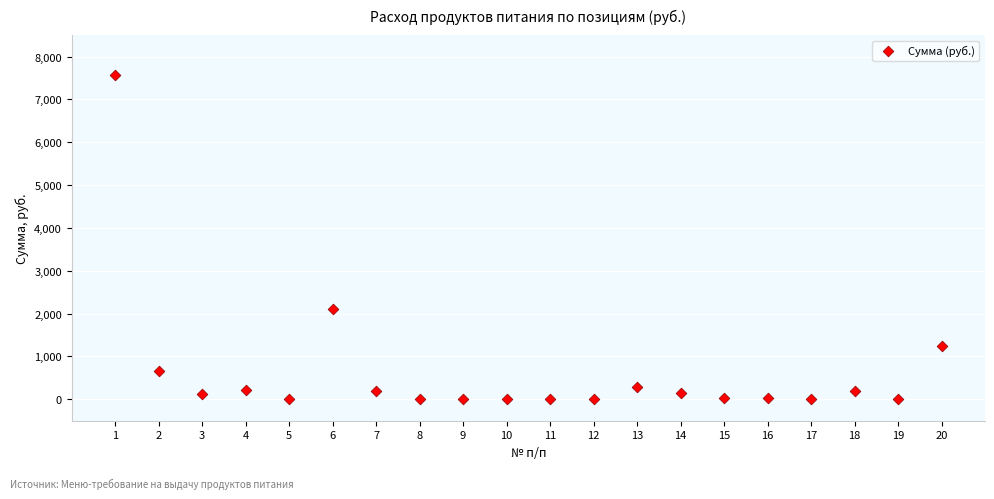

What Y value in the scatter plot is closest to 3780?

2106.7